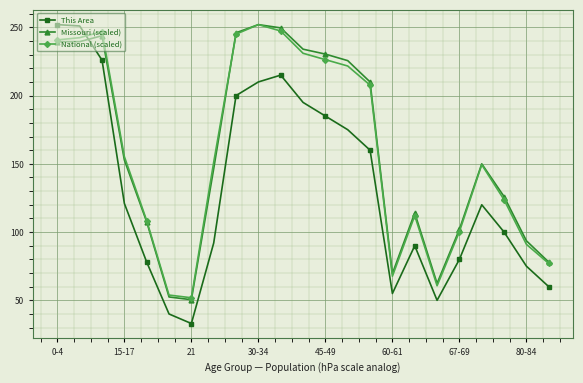

Does the chart display data point markers on the line(s)?

Yes